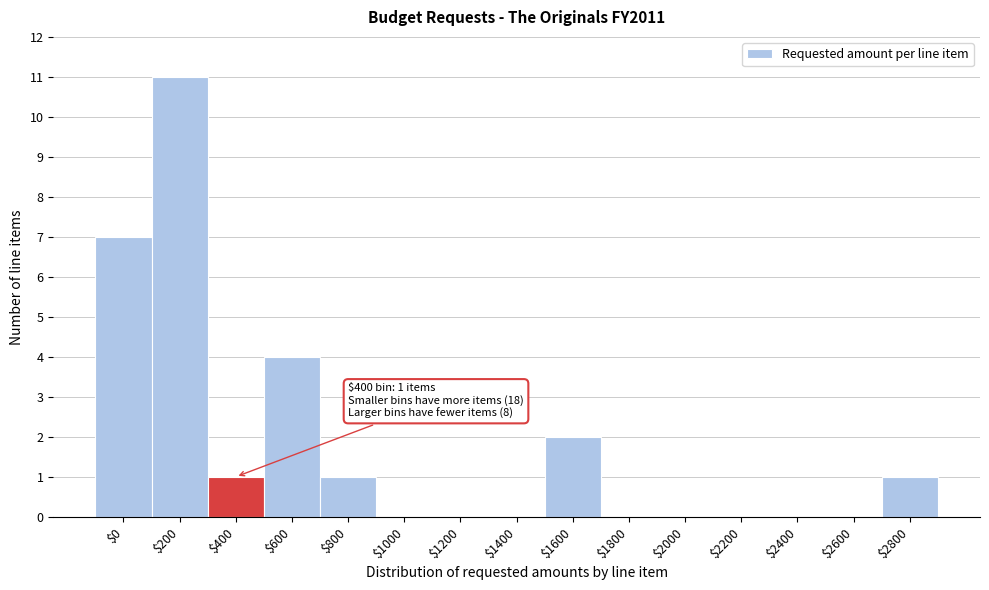

What is the sum of all values?

27